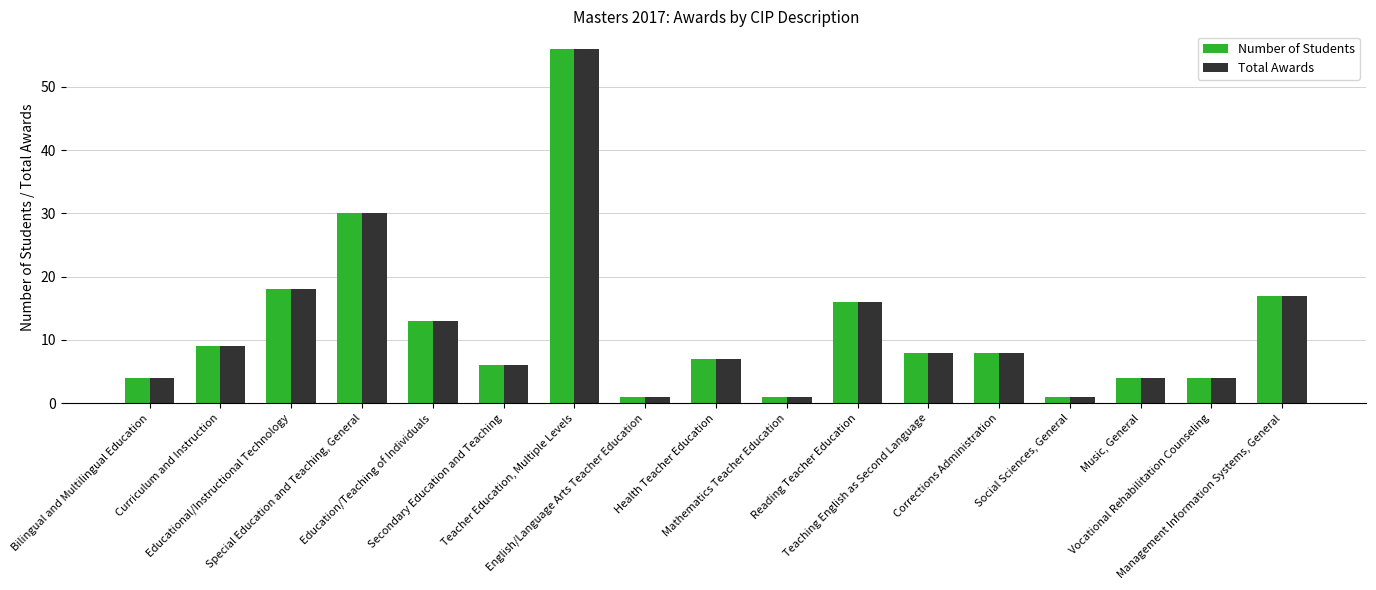

At which label is Total Awards closest to 28?

Special Education and Teaching, General